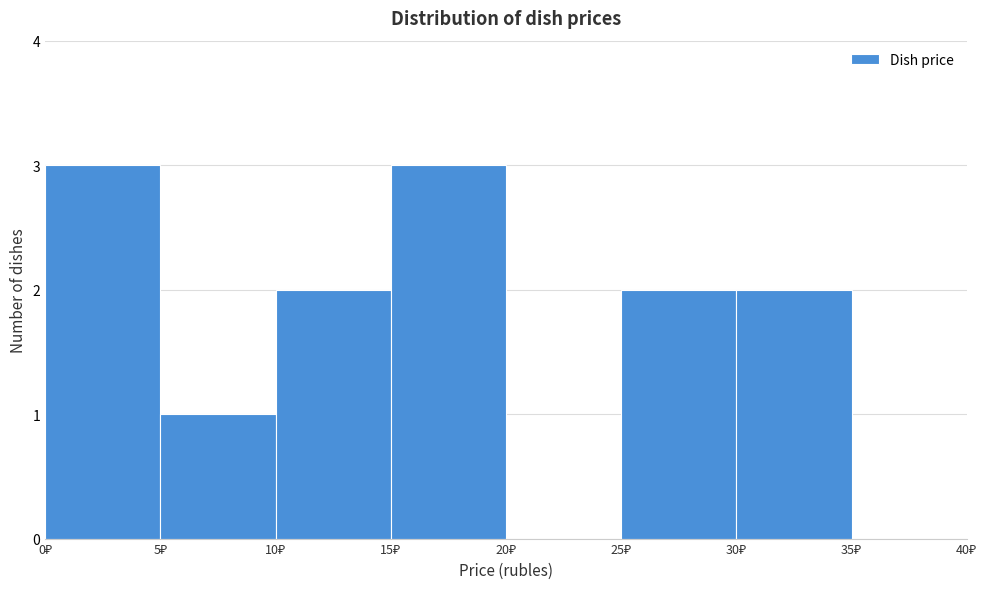

Reading left to right, list every bar in this chart as the range it spans on the x-axis followed by its height. The values are not printed on the chart, so give them approximately, as read against the axis.

0 to 5: 3
5 to 10: 1
10 to 15: 2
15 to 20: 3
20 to 25: 0
25 to 30: 2
30 to 35: 2
35 to 40: 0